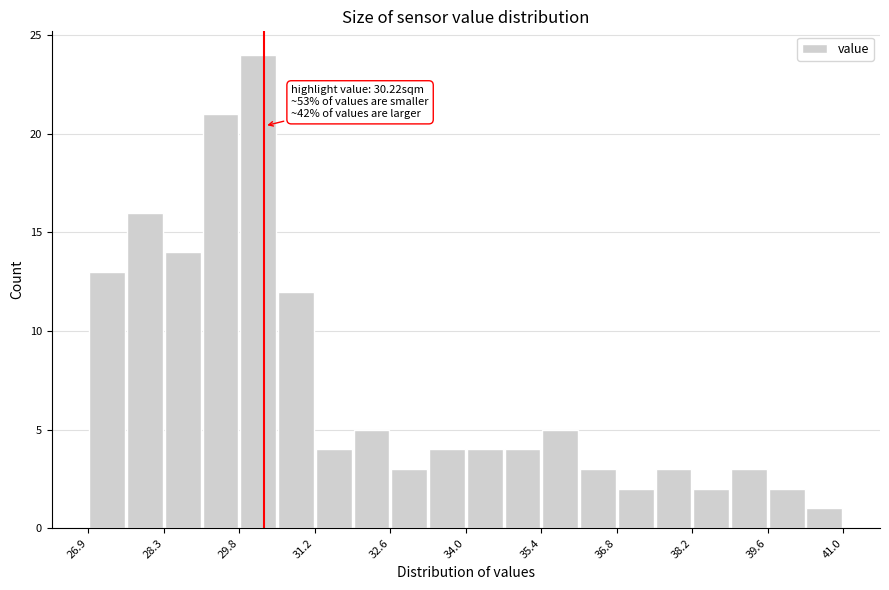

Read against the x-axis, roughly where is the centre of the tallest bar?

30.2